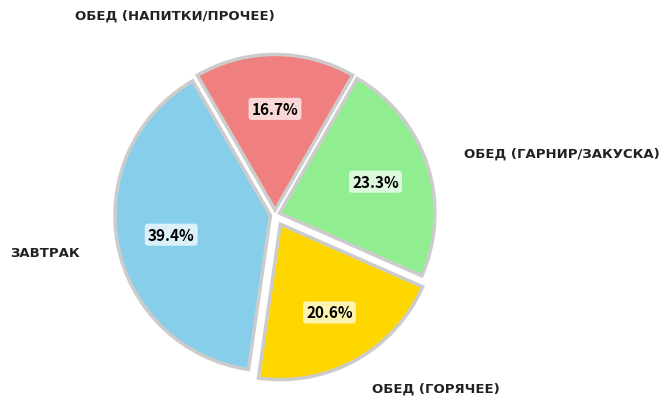

Is there any slice that represents more than half of the pie?

No